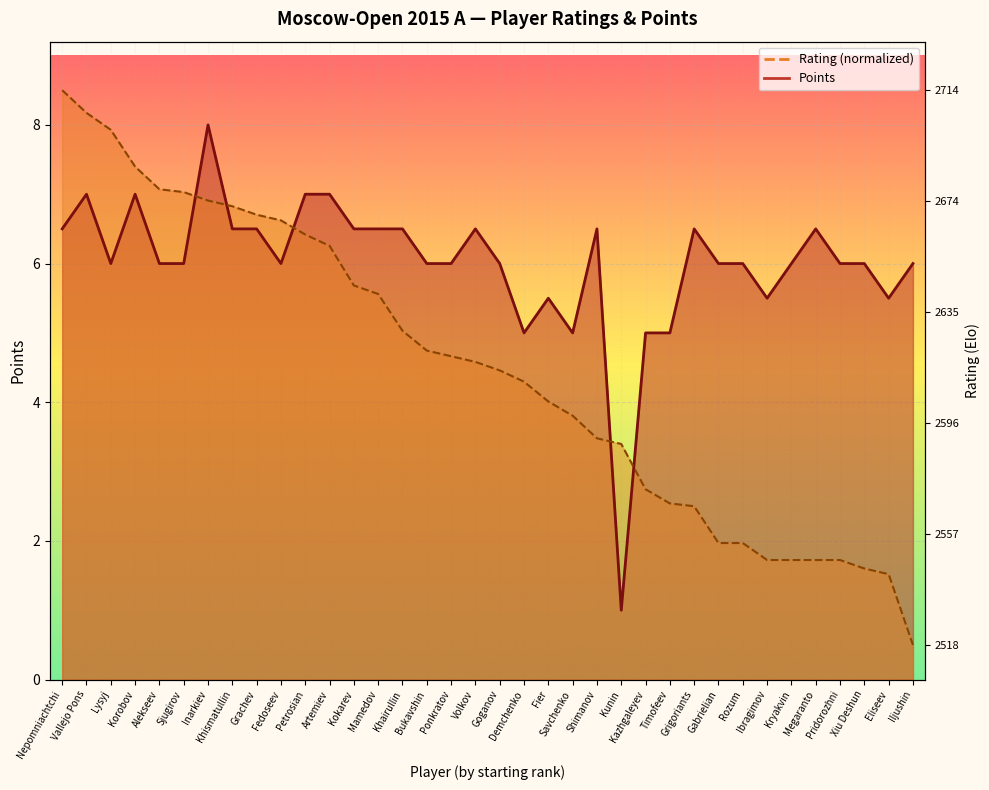

How many intersections are there between Points and Rating?

5